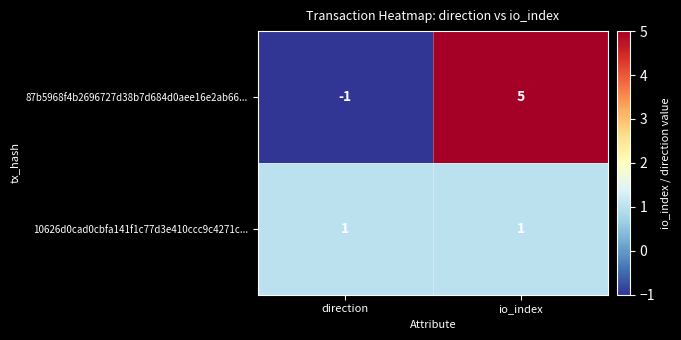

Rank the series at io_index from lowest to highest value.

10626d0cad0cbfa141f1c77d3e410ccc9c4271c..., 87b5968f4b2696727d38b7d684d0aee16e2ab66...